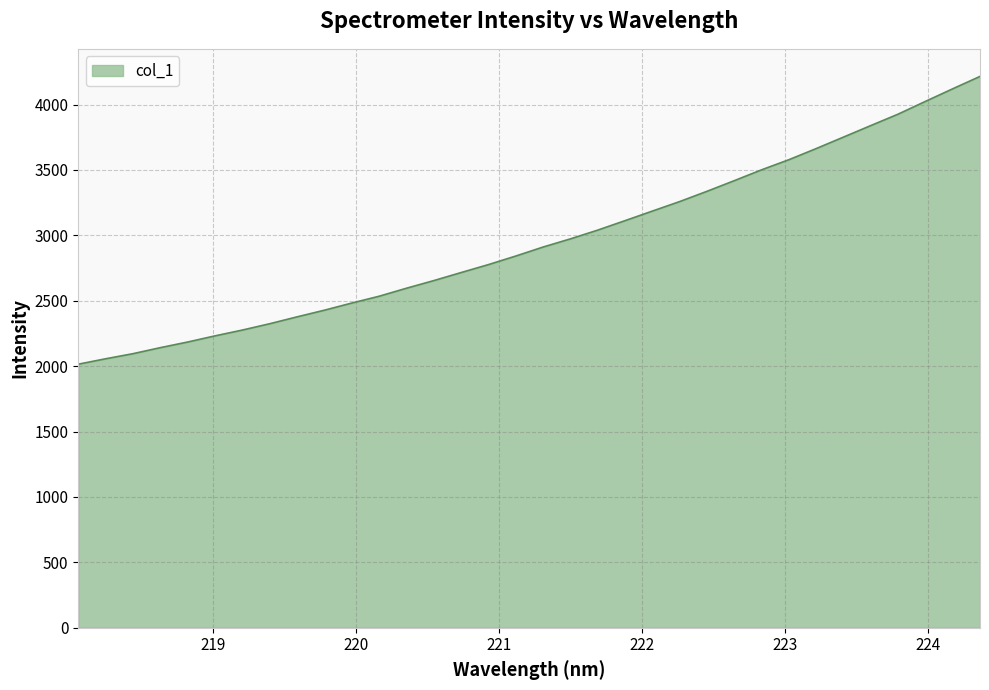

What is the maximum value shown in the chart?

4215.4